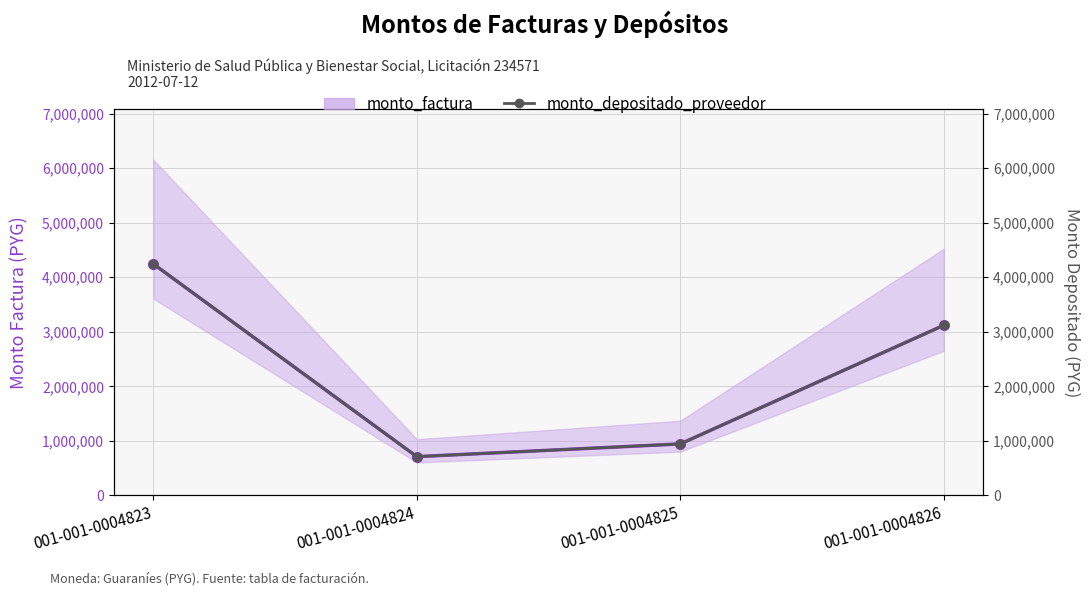

Which has a higher value, 001-001-0004823 or 001-001-0004826?

001-001-0004823